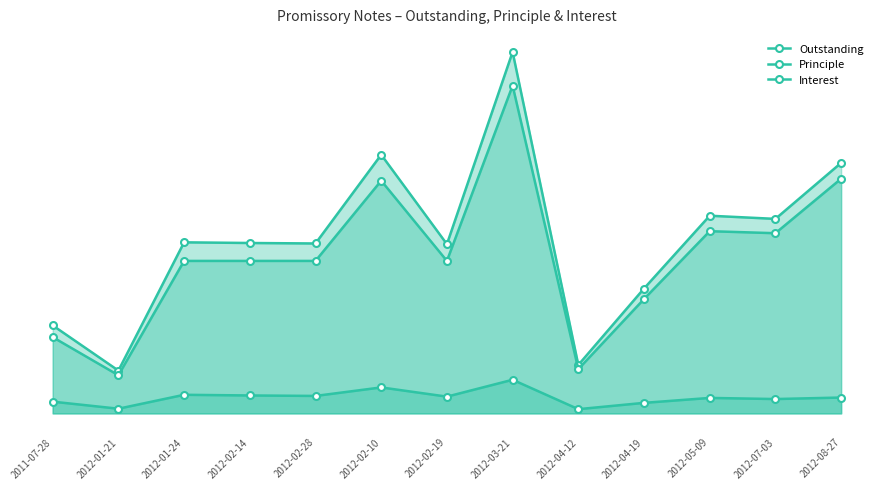

What is the minimum value for Principle?

2500